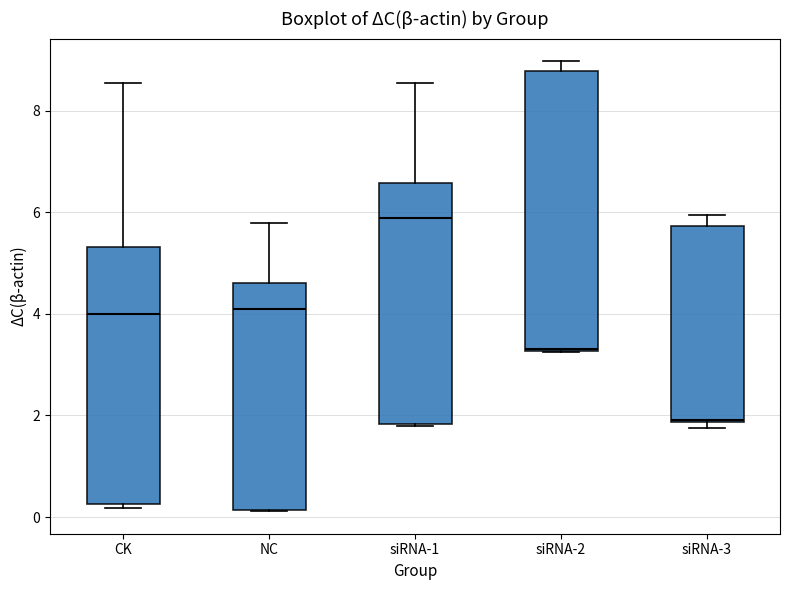

Where is the lower edge of the box for CK on the y-axis? The values are not printed on the chart, so give them approximately, as read against the axis.

0.2